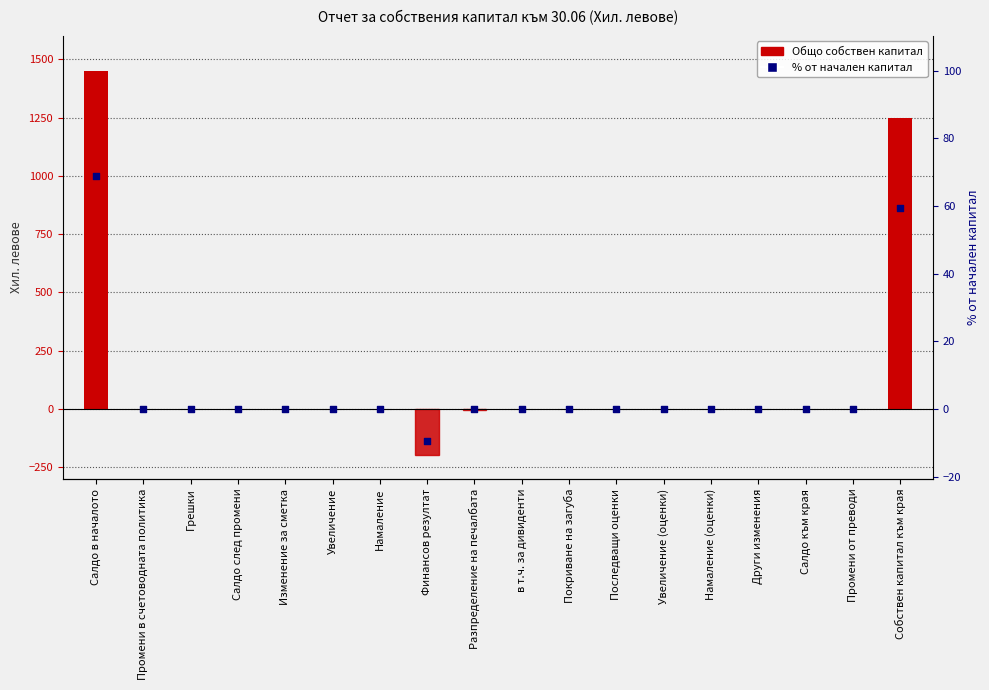

Which series has the largest total across all categories?

Общо собствен капитал